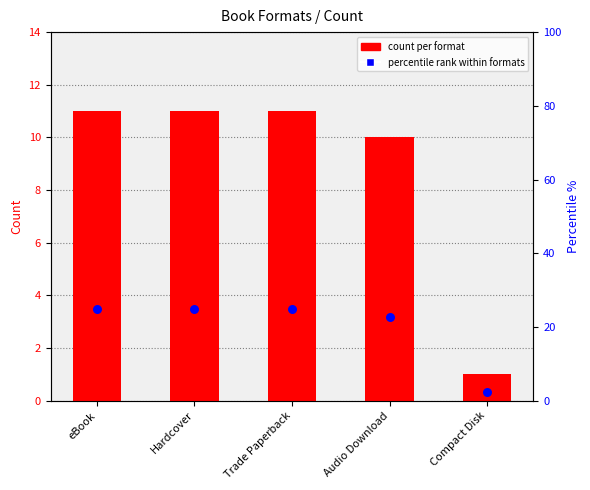

At how many categories does at least one series exceed 14?

4